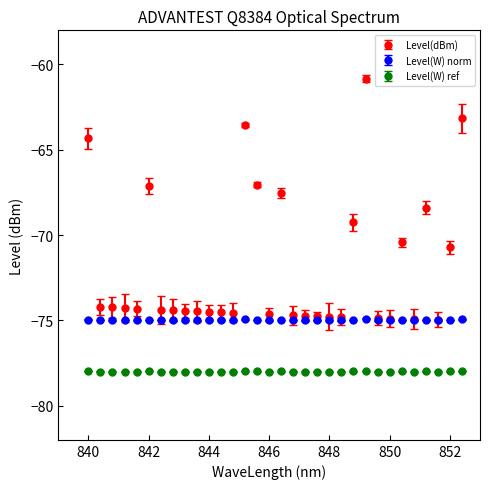

What are all the series names shown in the legend?

Level(dBm), Level(W) norm, Level(W) ref